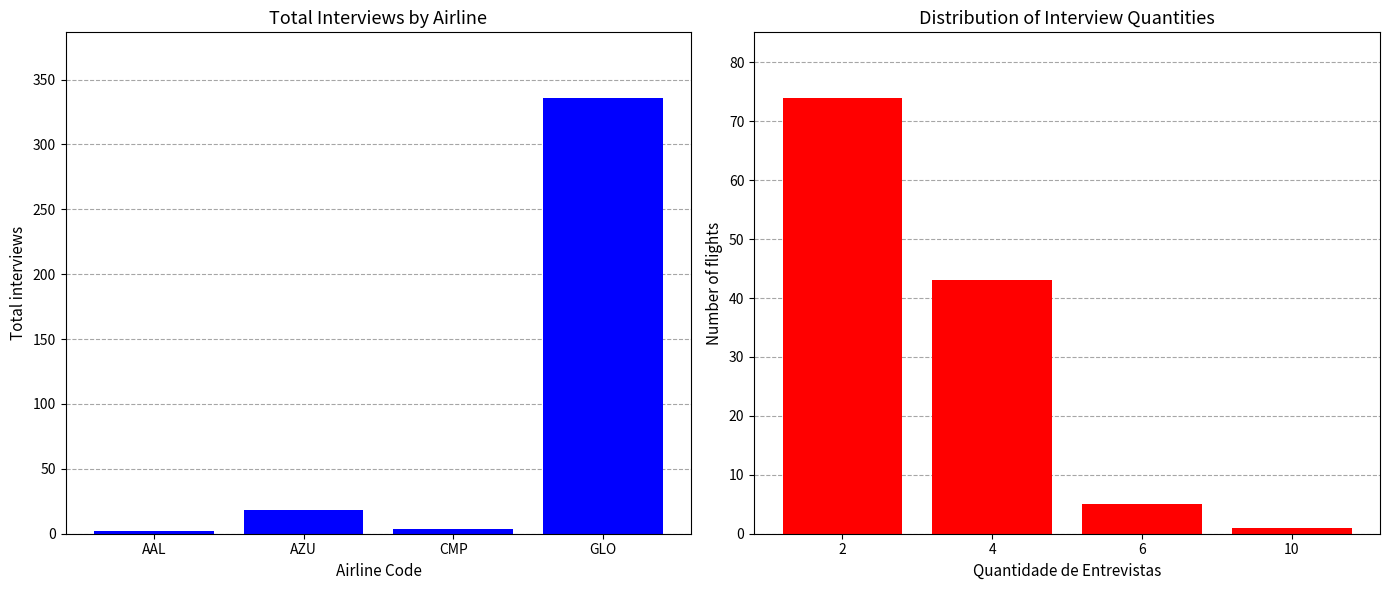

At which category is the sum across all series the highest?

GLO